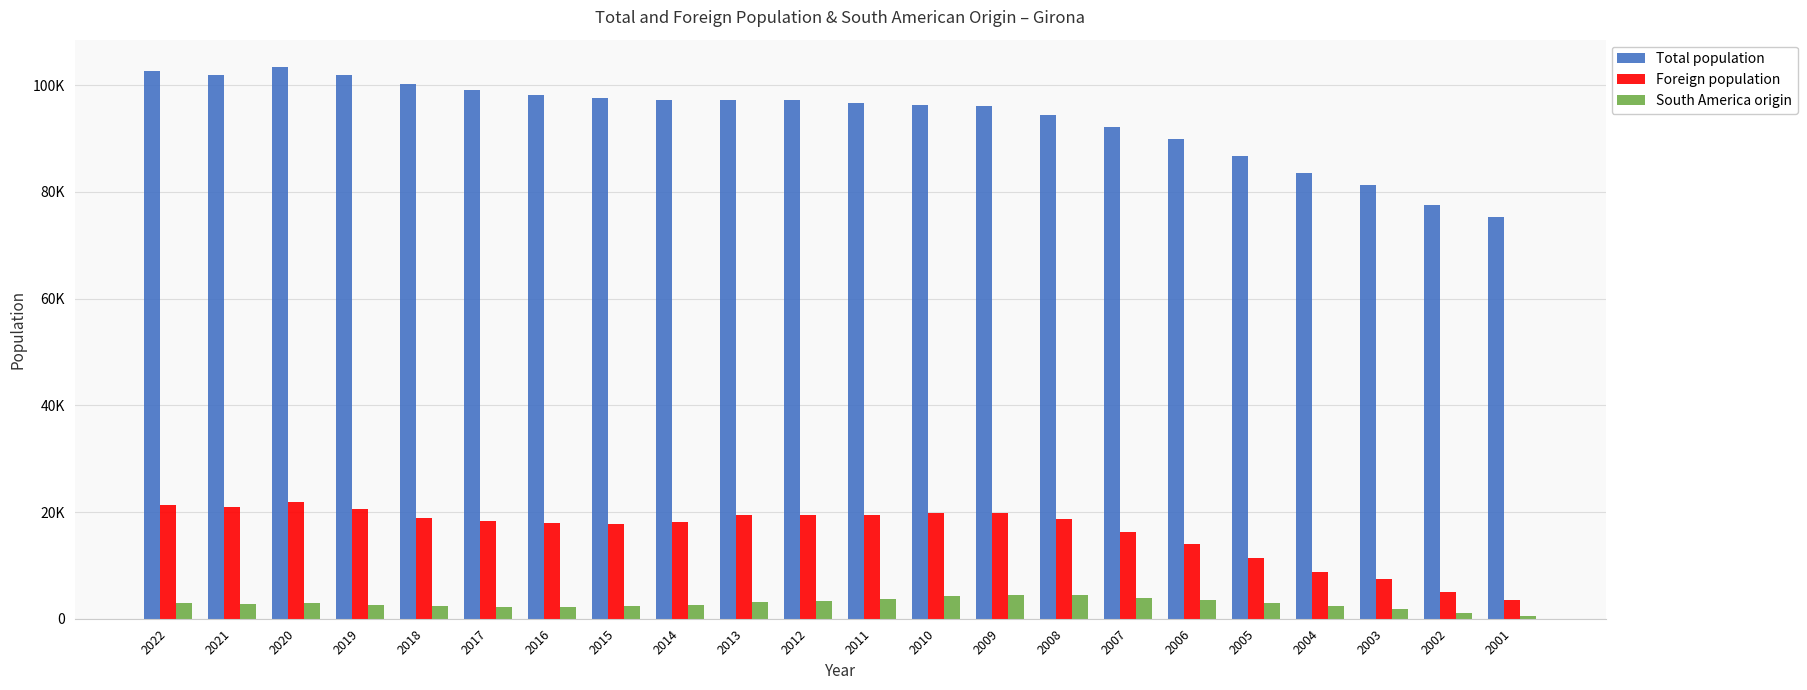

Does the chart contain any negative values?

No